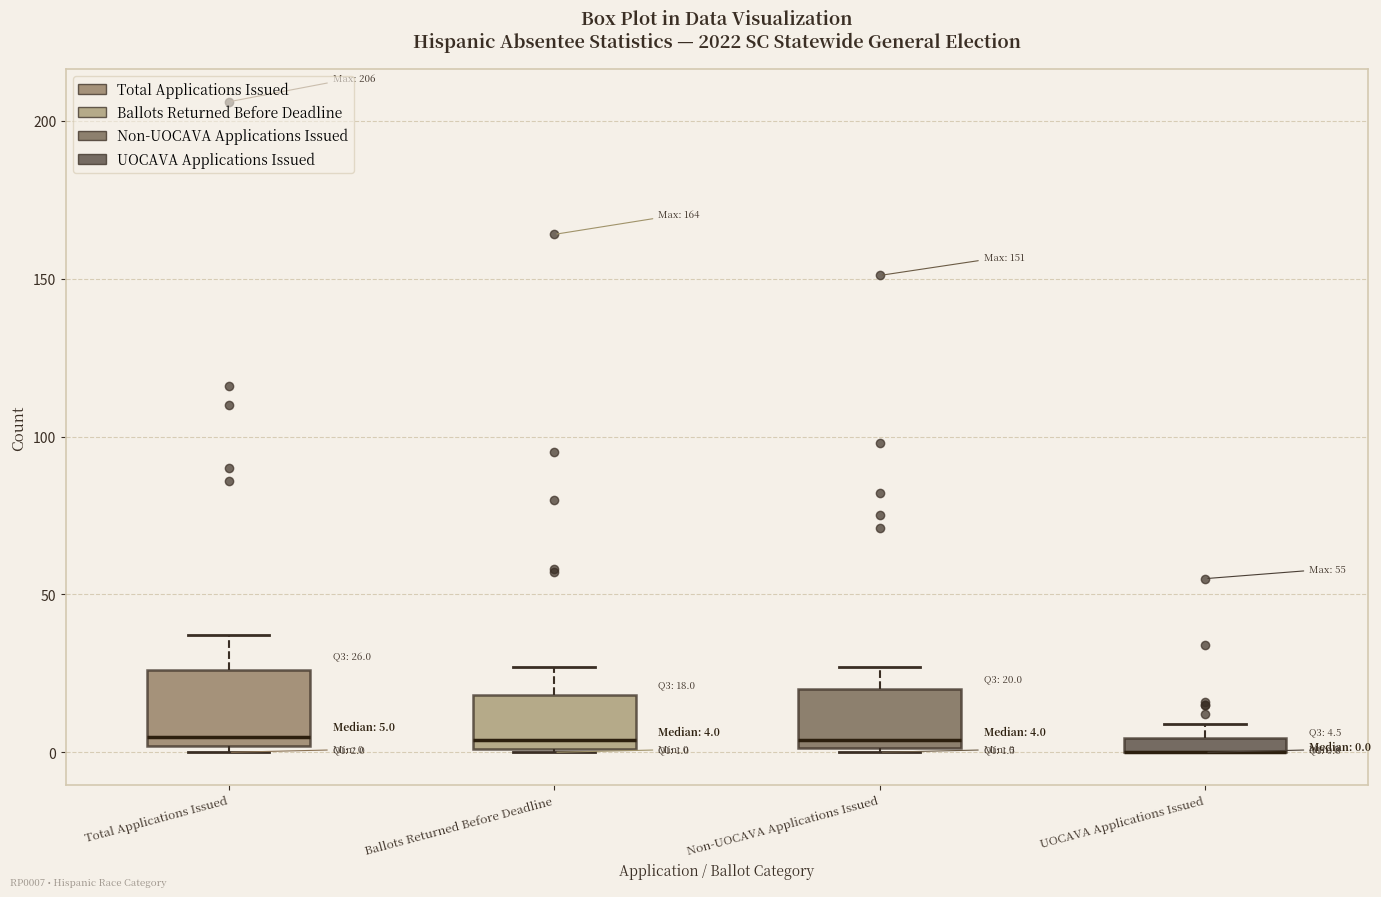

Which box is the tallest, from its lower edge to its upper edge?

Total Applications Issued